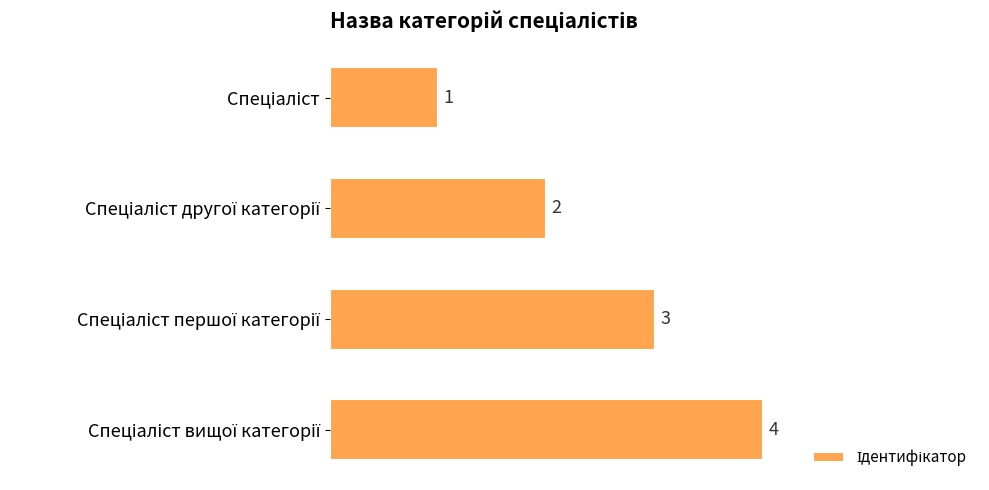

What is the maximum value shown in the chart?

4